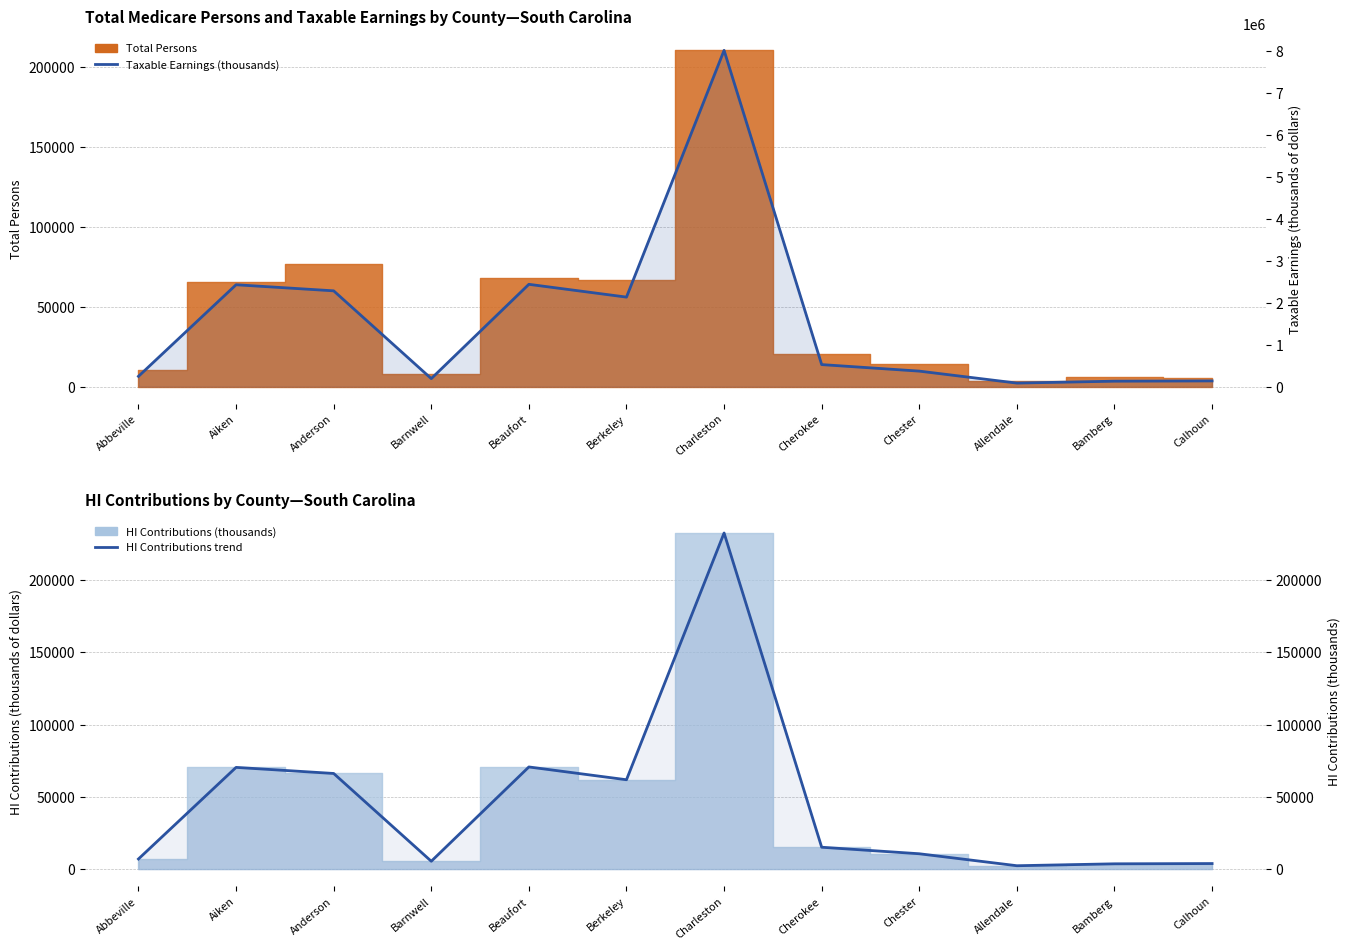

What is the total value across all series at Aiken?

2499292